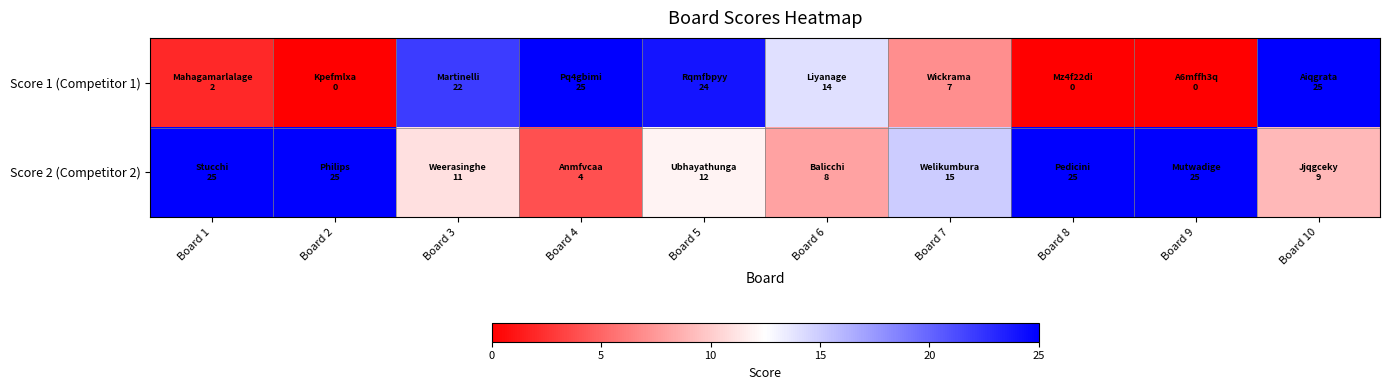

List the series in order of their overall mean, lowest first.

Score 1 (Competitor 1), Score 2 (Competitor 2)